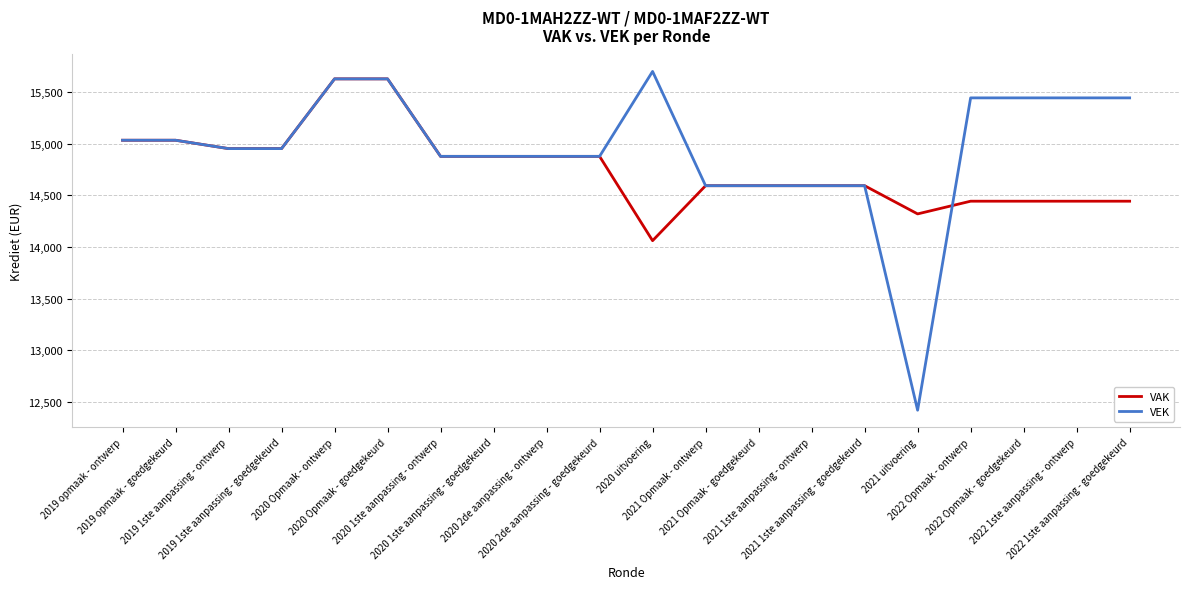

Which series has the largest total across all categories?

VEK